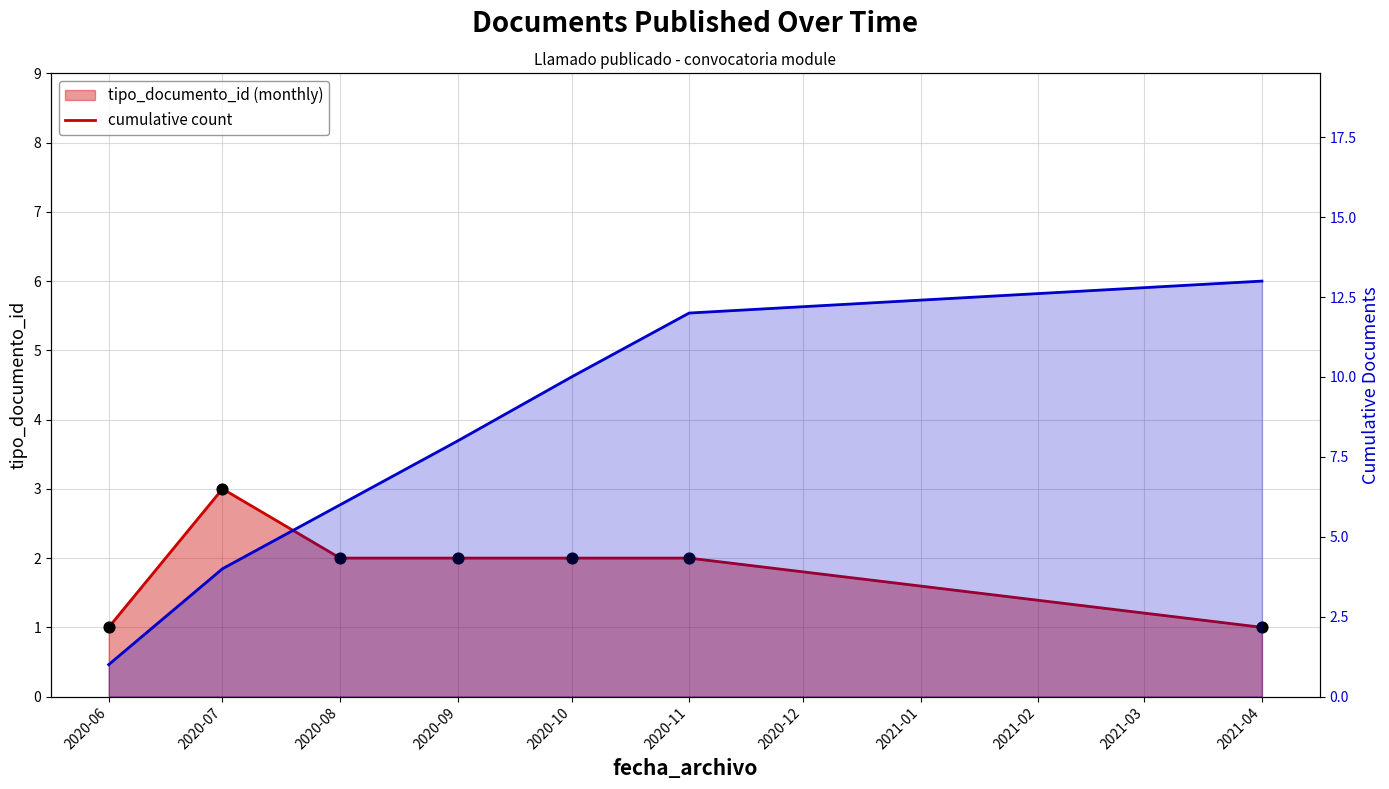

At which category is the sum across all series the highest?

2020-11